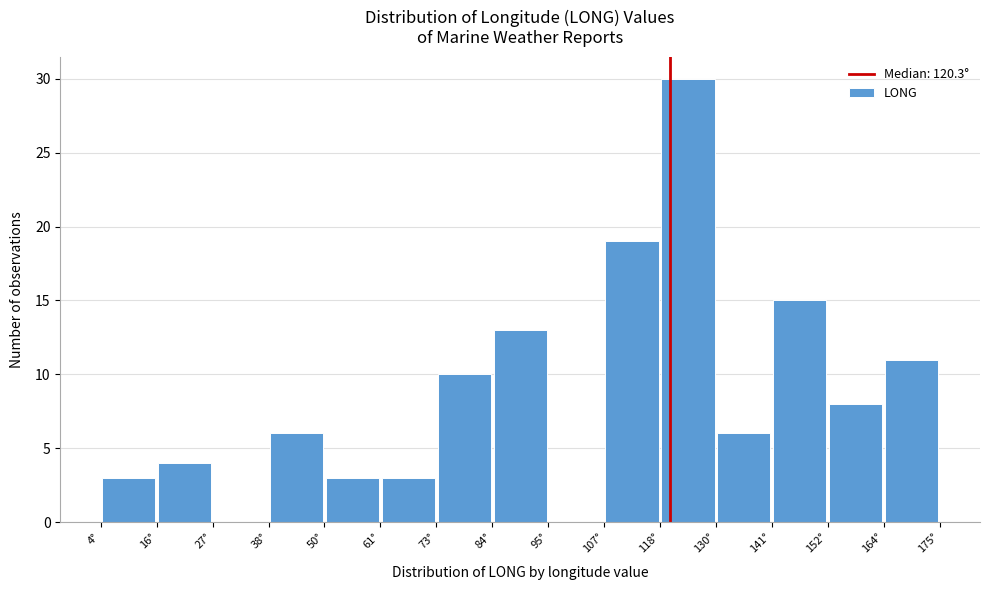

What is the height of the bar covering 84 to 96 on the x-axis? Neither the bar edges nor the heights are printed on the chart, so give them approximately, as read against the axes.

13